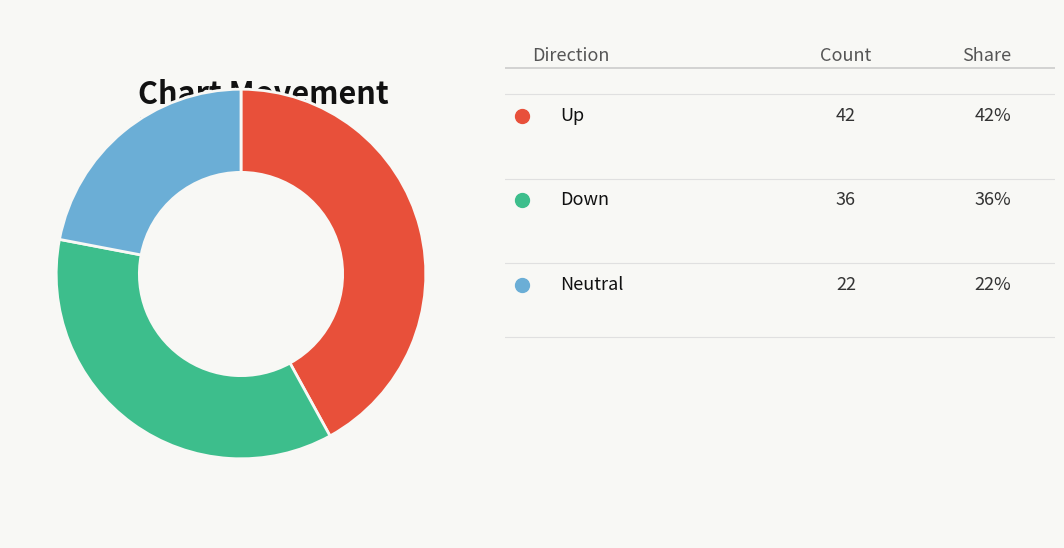

Is there a majority slice in this chart?

No